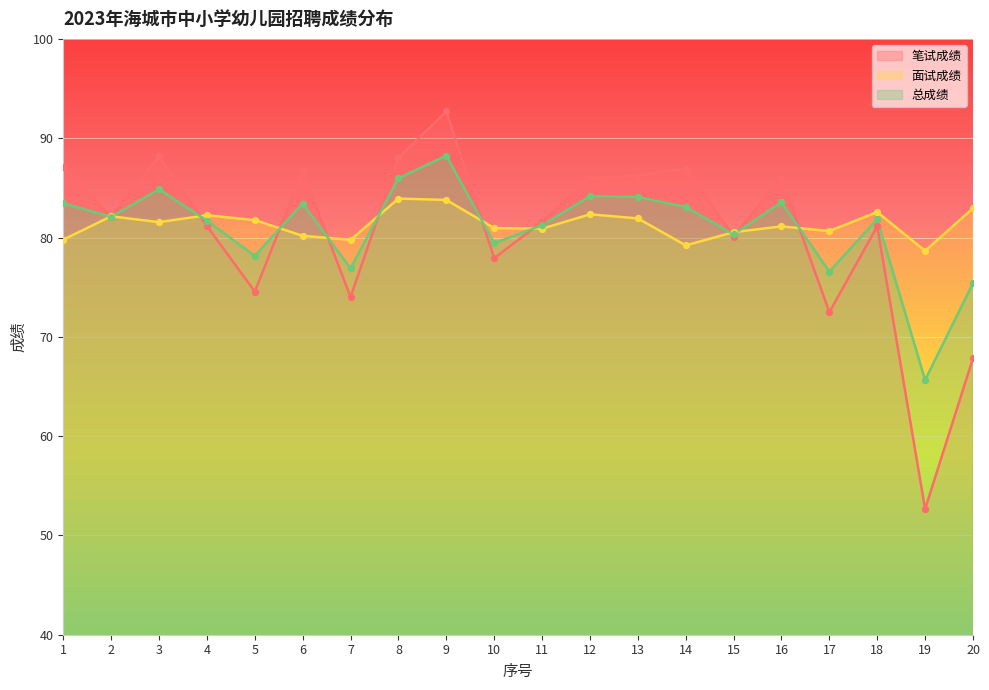

Which series reaches the maximum Y coordinate?

笔试成绩